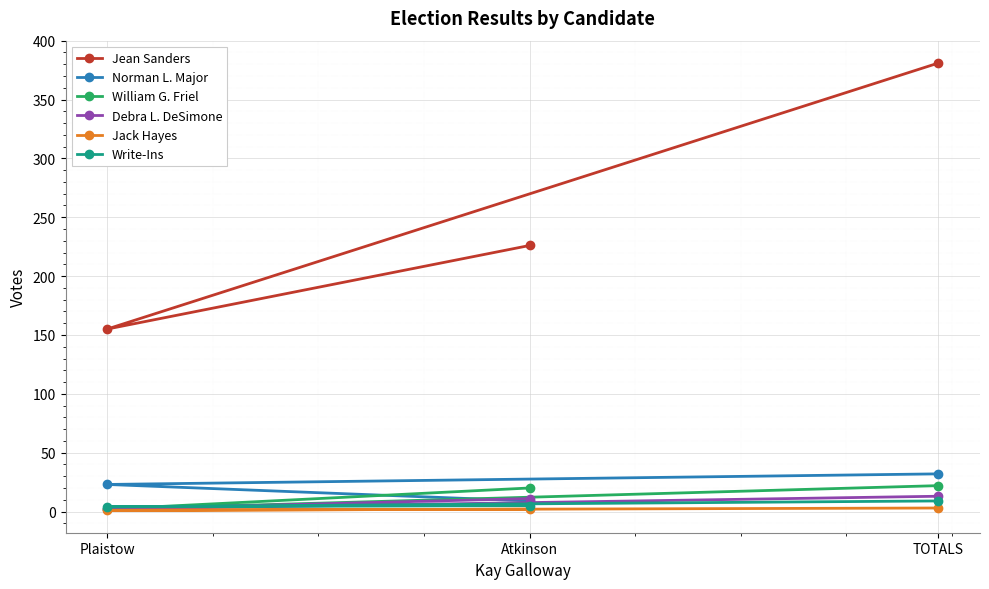

At which label is Jean Sanders closest to 268?

Atkinson